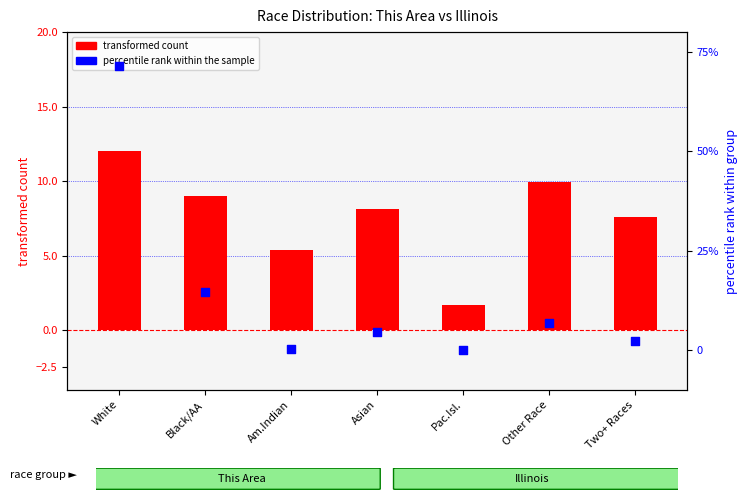

Which series has the largest Y range (max minus min)?

percentile rank (Illinois)